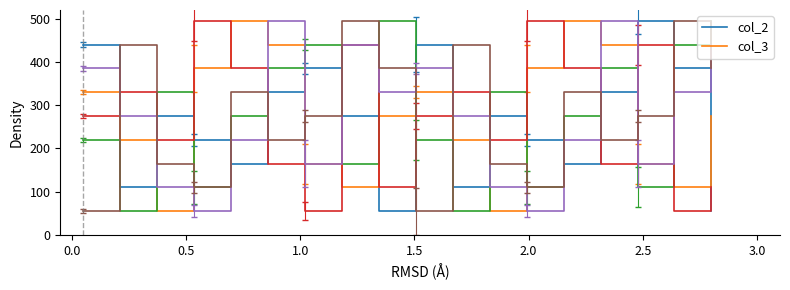

What is the maximum value shown in the chart?

495